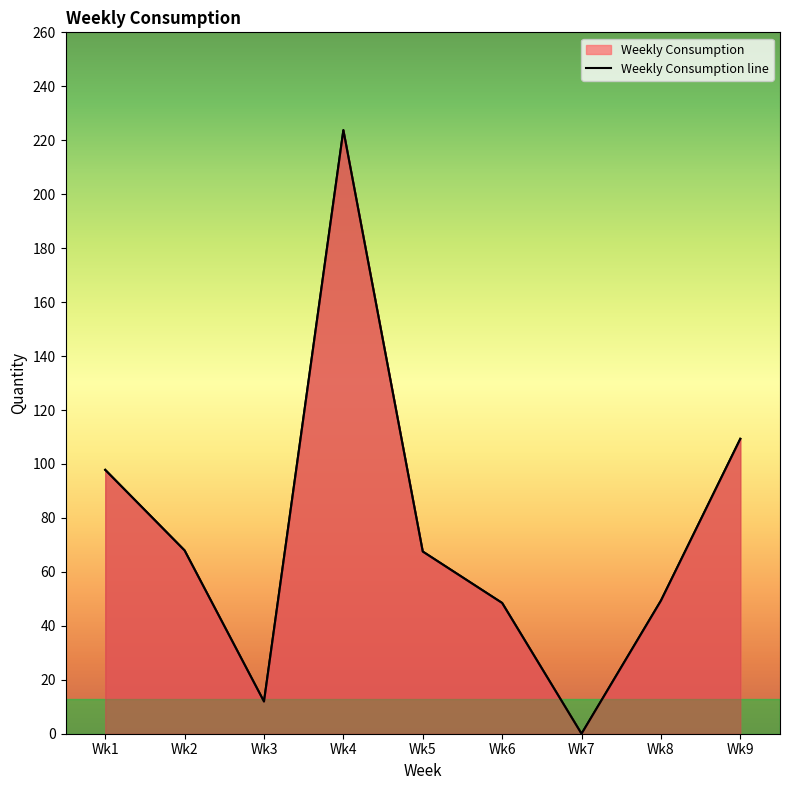

What is the change in value from Wk4 to Wk9?

-114.4